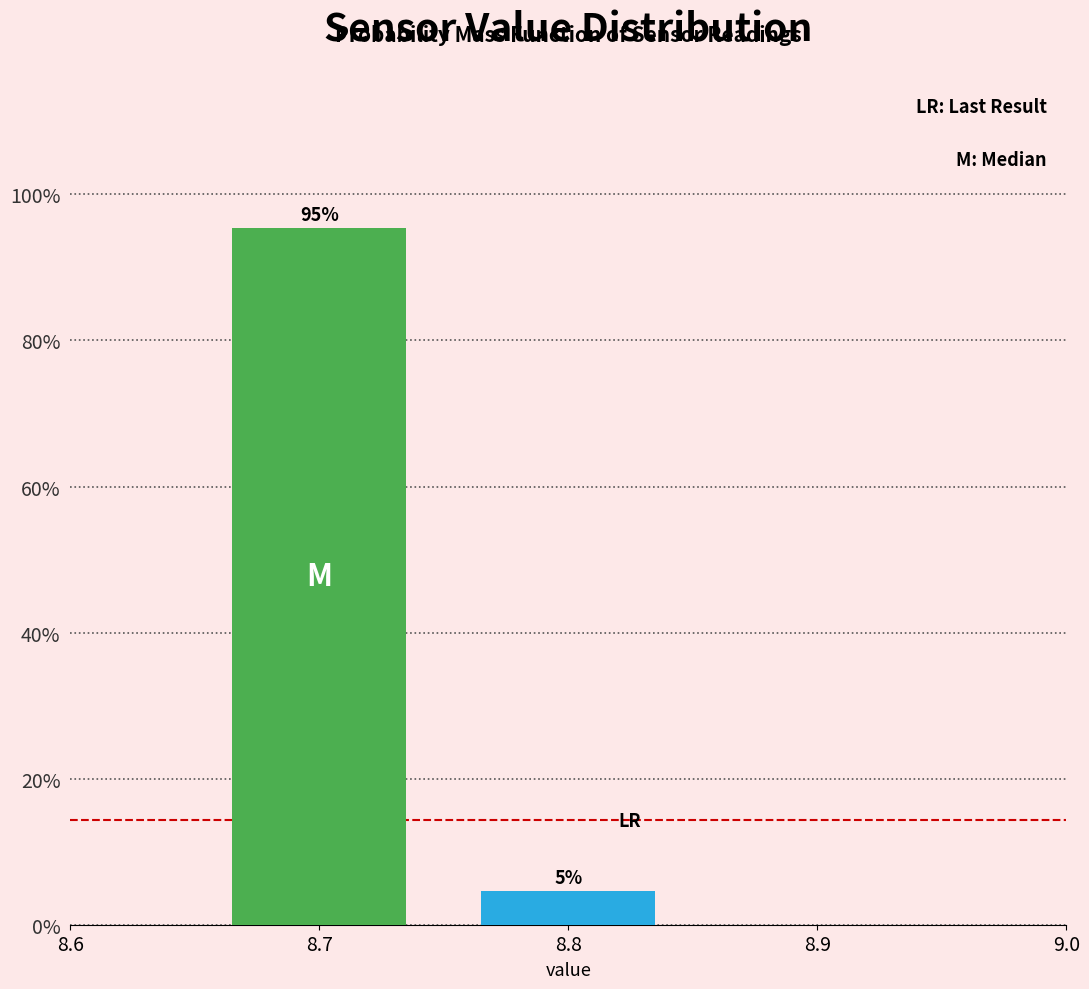

What is the value of the 1st bar from the left?

95.4